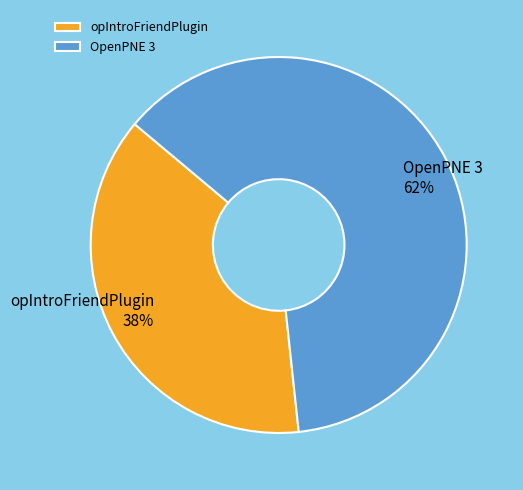

To the nearest percent, what portion does opIntroFriendPlugin represent?

38%